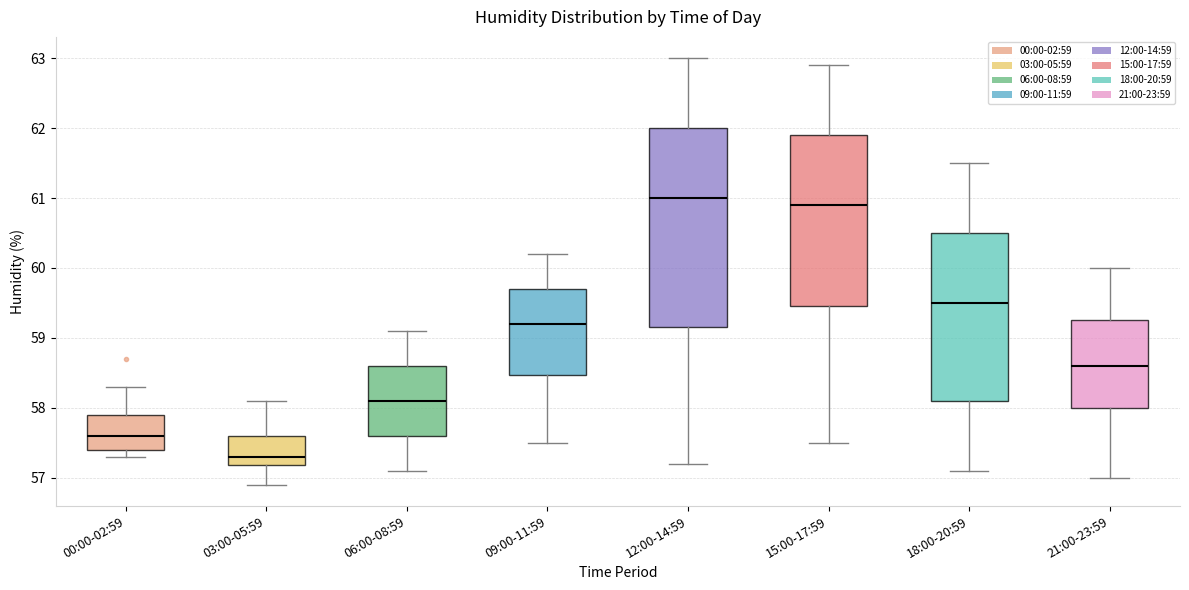

Reading left to right, transcribe this box plot: for each box, give where its median line is, the range the box spans, and where its two whiskers end, as read against the y-axis. The values are not printed on the chart, so give them approximately, as read against the axis.

00:00-02:59: median 57.6, box 57.4 to 57.9, whiskers 57.3 to 58.3
03:00-05:59: median 57.3, box 57.2 to 57.6, whiskers 56.9 to 58.1
06:00-08:59: median 58.1, box 57.6 to 58.6, whiskers 57.1 to 59.1
09:00-11:59: median 59.2, box 58.5 to 59.7, whiskers 57.5 to 60.2
12:00-14:59: median 61.0, box 59.2 to 62.0, whiskers 57.2 to 63.0
15:00-17:59: median 60.9, box 59.5 to 61.9, whiskers 57.5 to 62.9
18:00-20:59: median 59.5, box 58.1 to 60.5, whiskers 57.1 to 61.5
21:00-23:59: median 58.6, box 58.0 to 59.3, whiskers 57.0 to 60.0